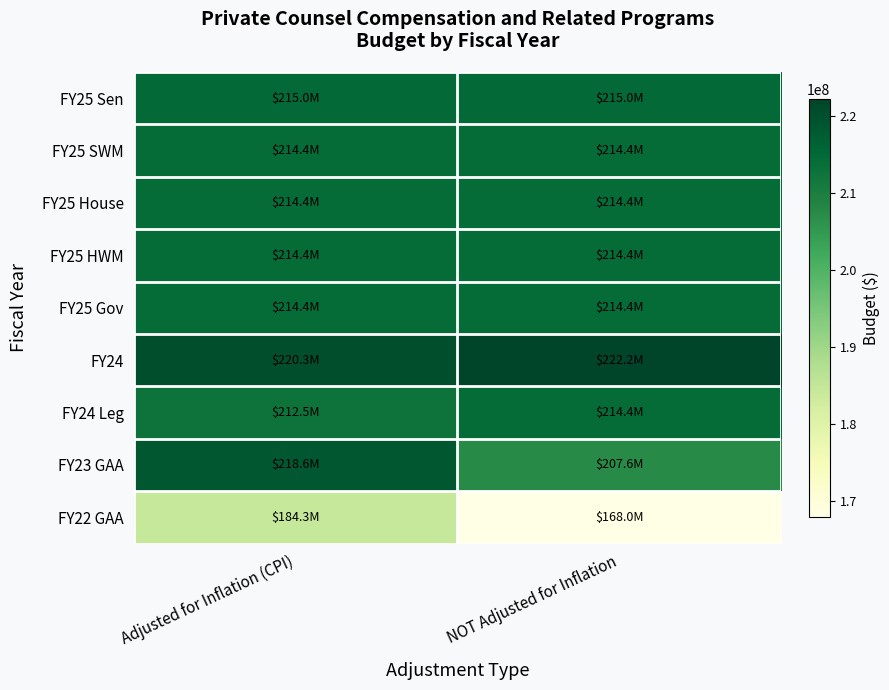

Reading left to right, extract all data points from this chart.

FY25 Sen: Adjusted for Inflation (CPI)=215000000	NOT Adjusted for Inflation=215000000
FY25 SWM: Adjusted for Inflation (CPI)=214378853	NOT Adjusted for Inflation=214378853
FY25 House: Adjusted for Inflation (CPI)=214378853	NOT Adjusted for Inflation=214378853
FY25 HWM: Adjusted for Inflation (CPI)=214378853	NOT Adjusted for Inflation=214378853
FY25 Gov: Adjusted for Inflation (CPI)=214378853	NOT Adjusted for Inflation=214378853
FY24: Adjusted for Inflation (CPI)=220300133	NOT Adjusted for Inflation=222247656
FY24 Leg: Adjusted for Inflation (CPI)=212500283	NOT Adjusted for Inflation=214378853
FY23 GAA: Adjusted for Inflation (CPI)=218605483	NOT Adjusted for Inflation=207565150
FY22 GAA: Adjusted for Inflation (CPI)=184322781	NOT Adjusted for Inflation=168000000